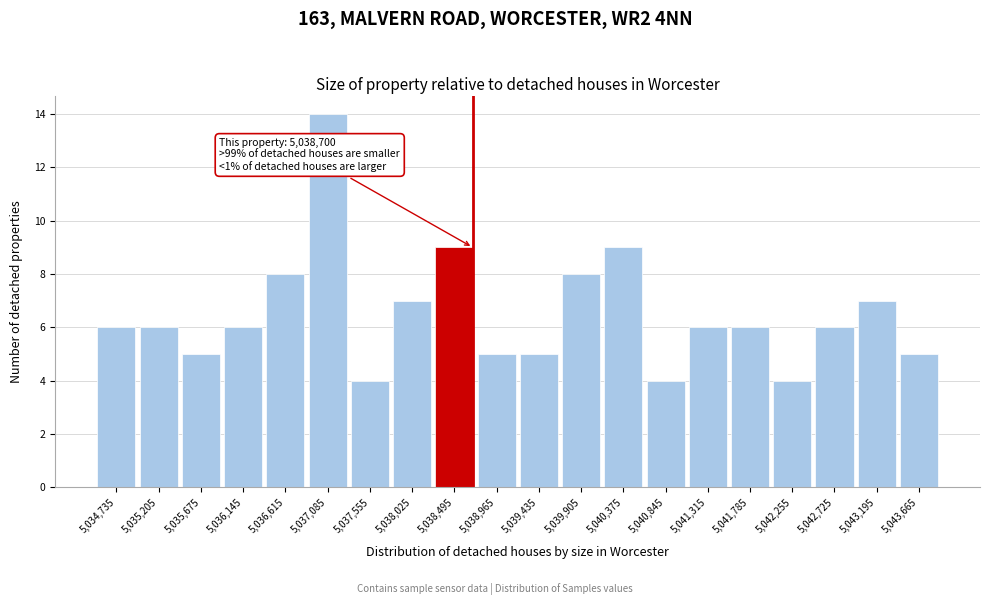

Which range on the x-axis has the tallest bar?

5036850 to 5037320